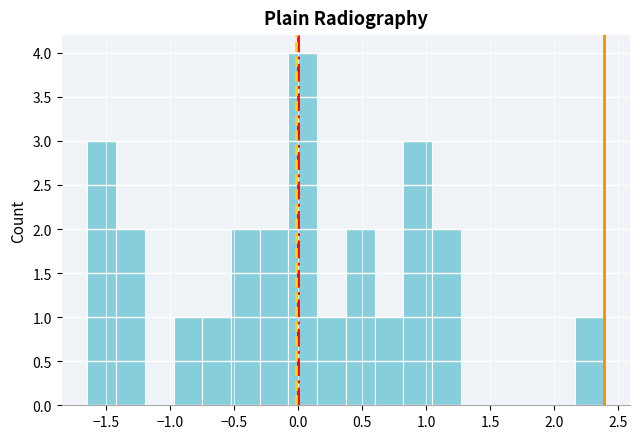

Over which range of the x-axis is the bar tallest?

-0.10 to 0.15